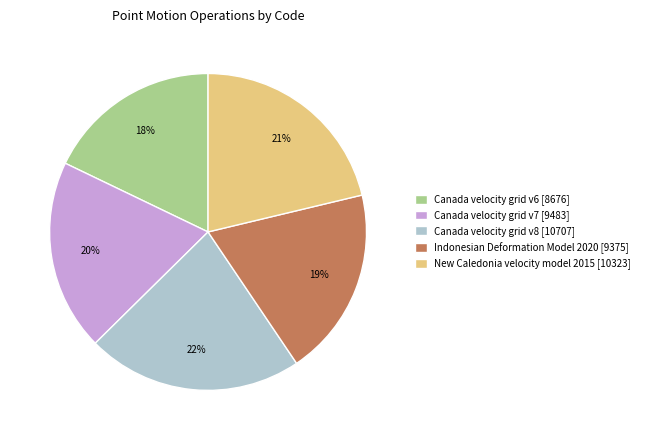

What is the smallest slice in the pie chart?

Canada velocity grid v6